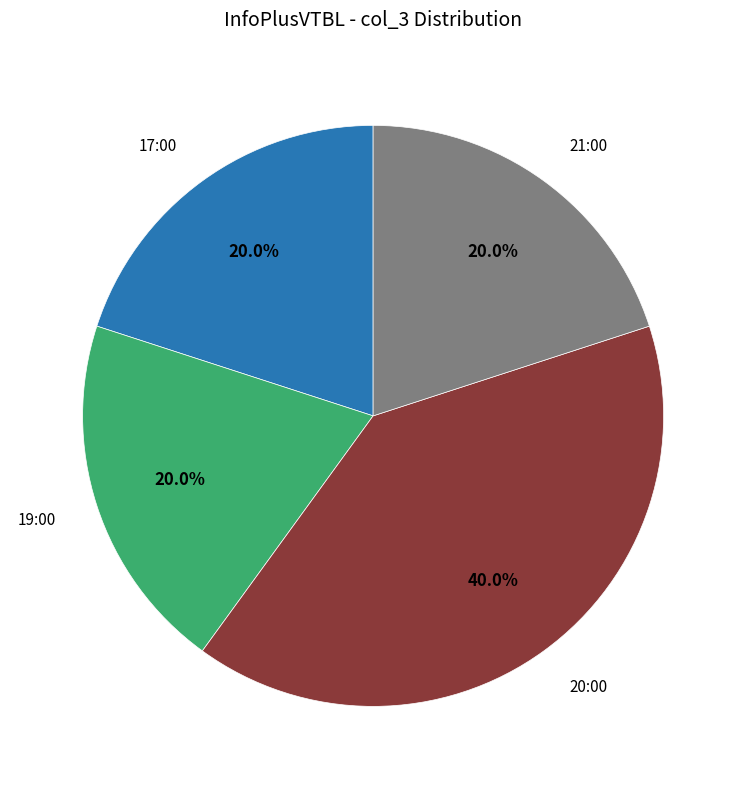

Is there any slice that represents more than half of the pie?

No